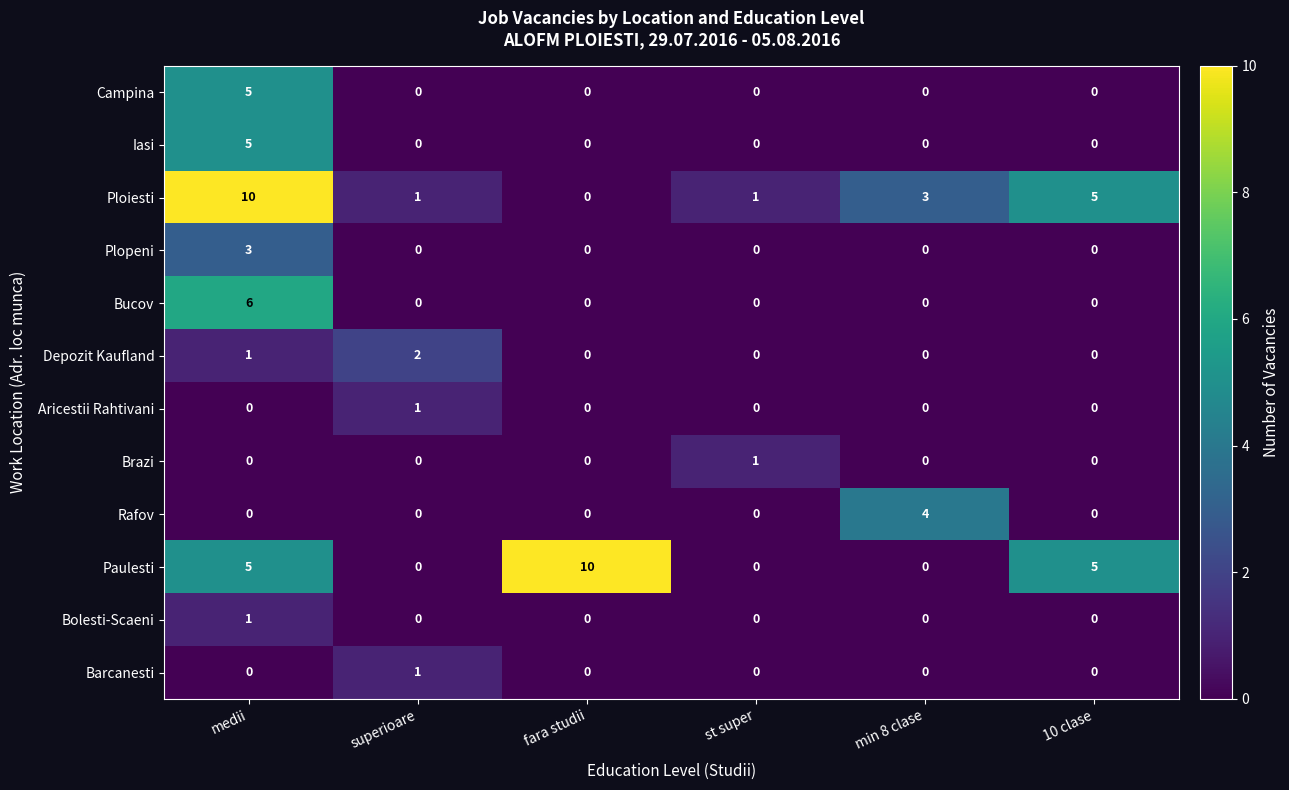

Is it true that Aricestii Rahtivani equals 0 at 10 clase?

True